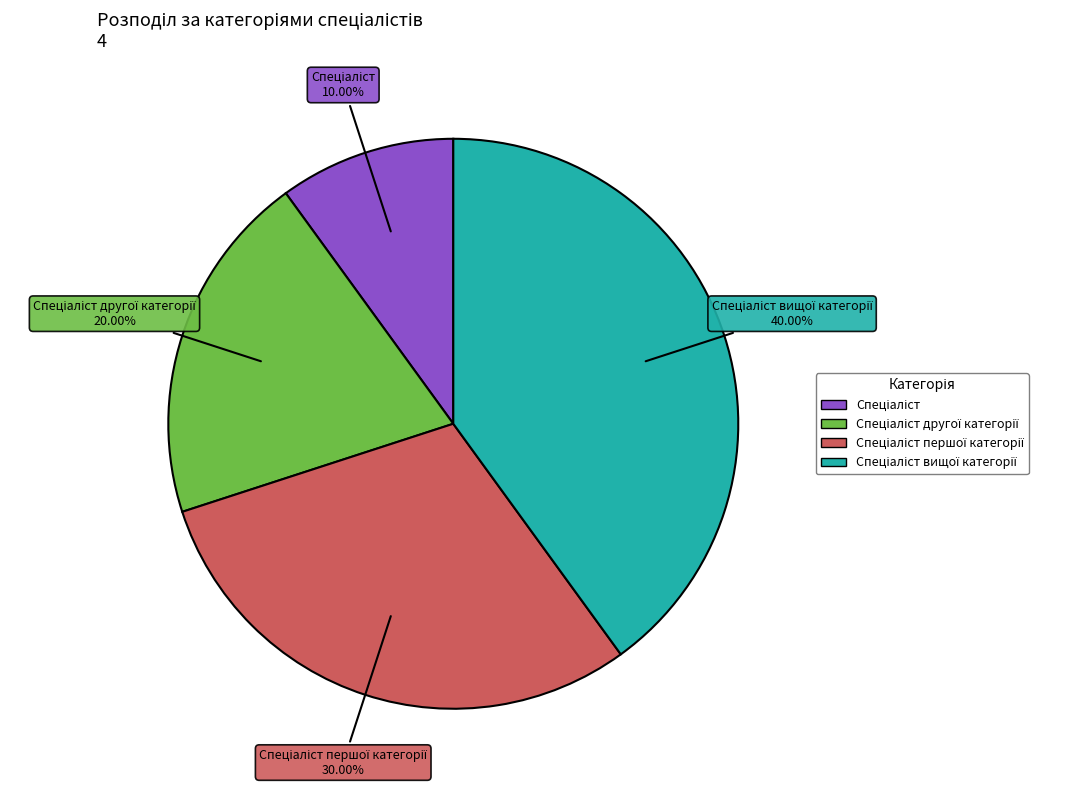

Is there a majority slice in this chart?

No